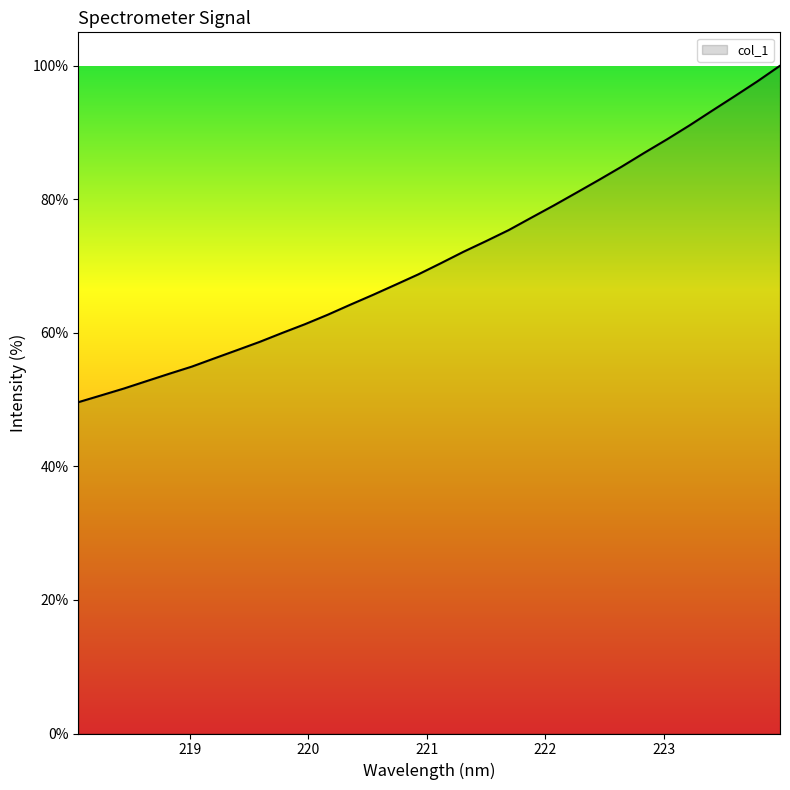

What is the minimum value shown in the chart?

49.6